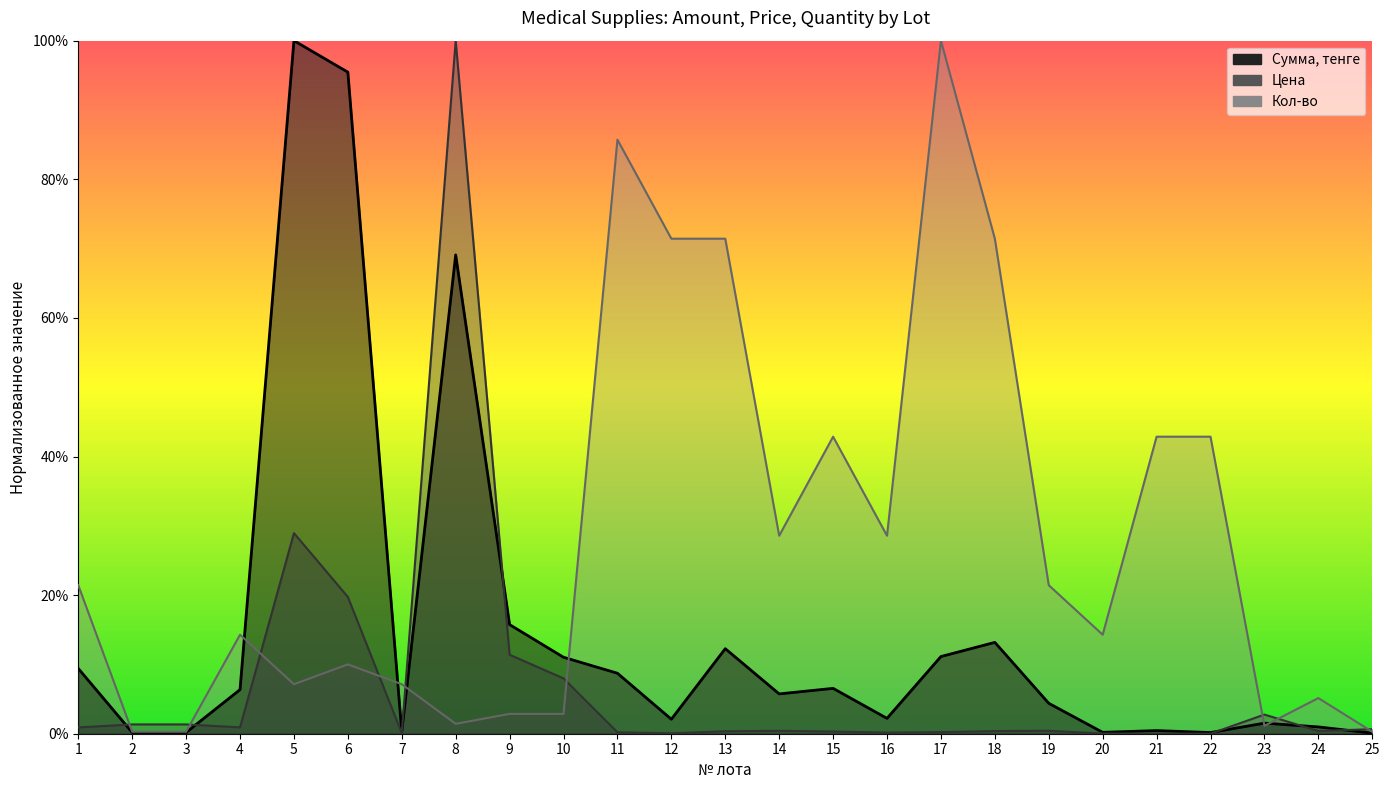

At how many categories does at least one series exceed 0?

25